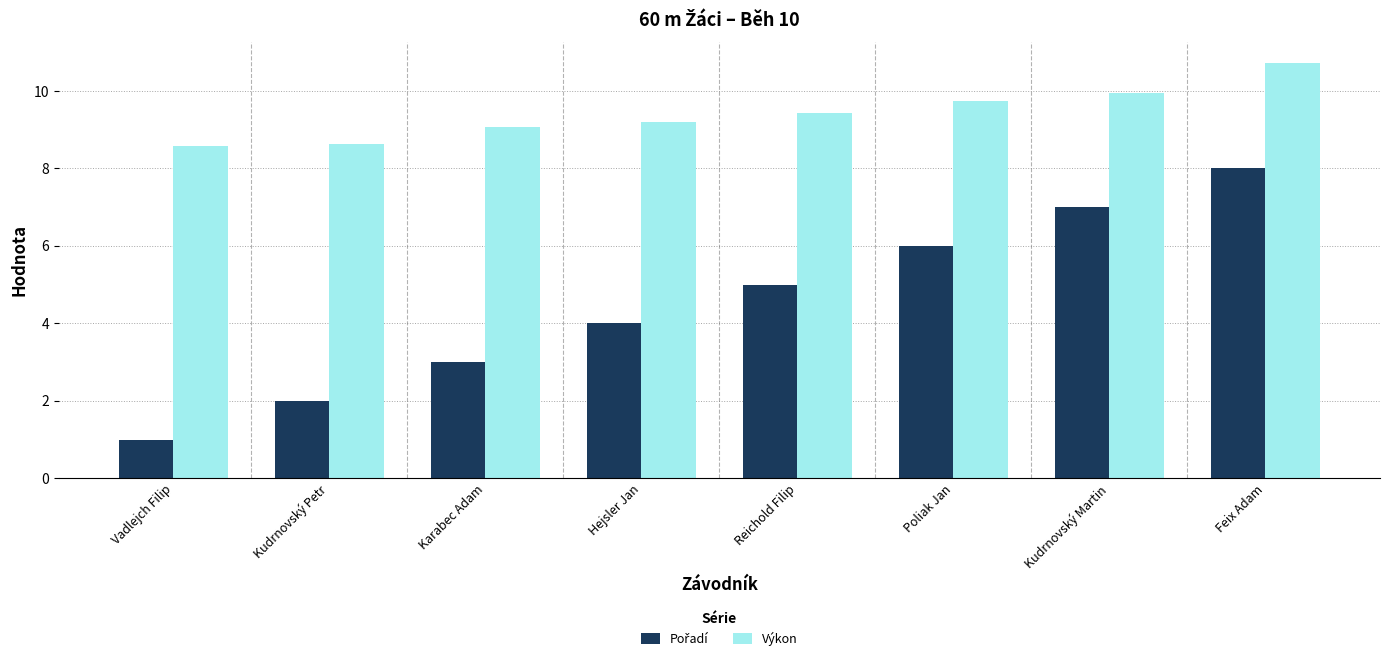

What value does the Výkon series have at Vadlejch Filip?

8.6